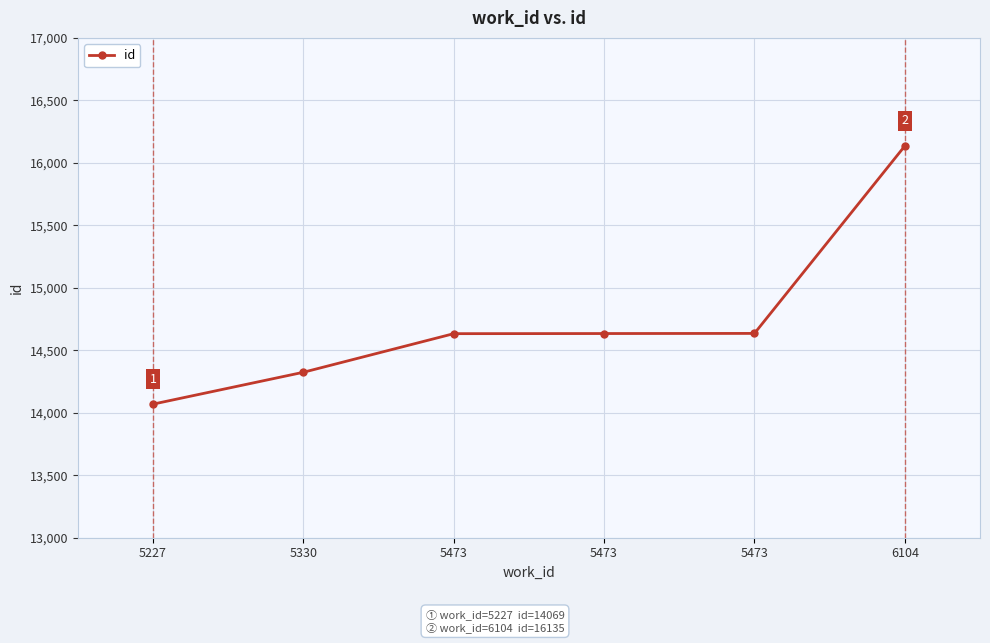

The value at 5473 is 14634. True or false?

True